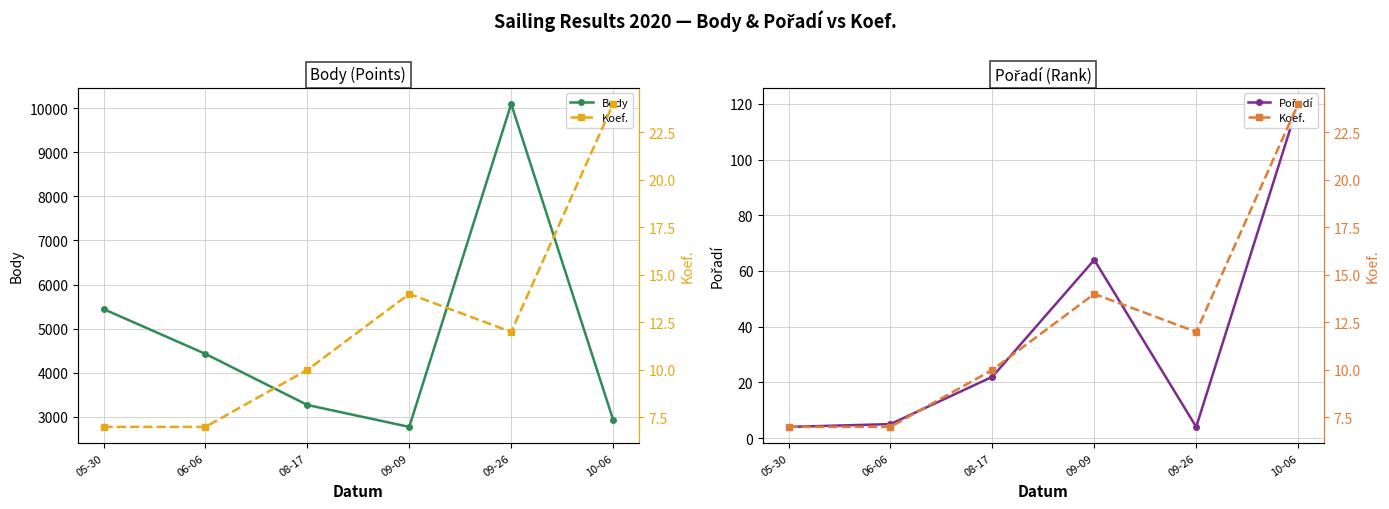

Between 09-26 and 09-09, which is larger?

09-26